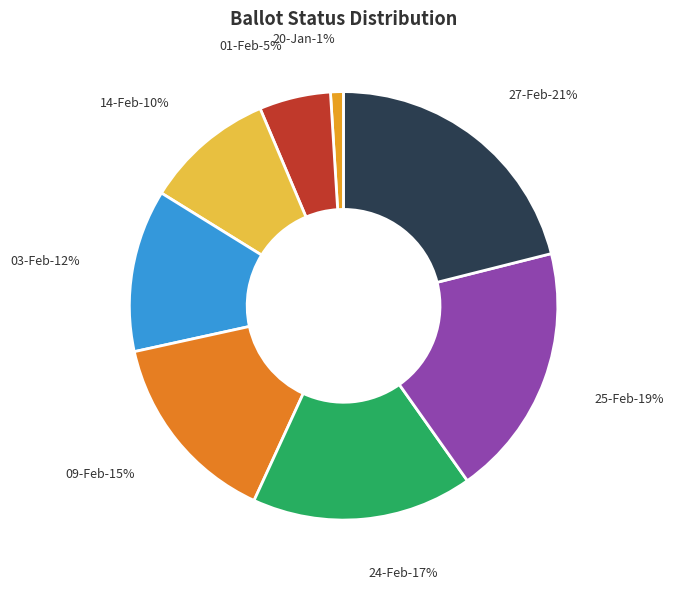

Is there a majority slice in this chart?

No